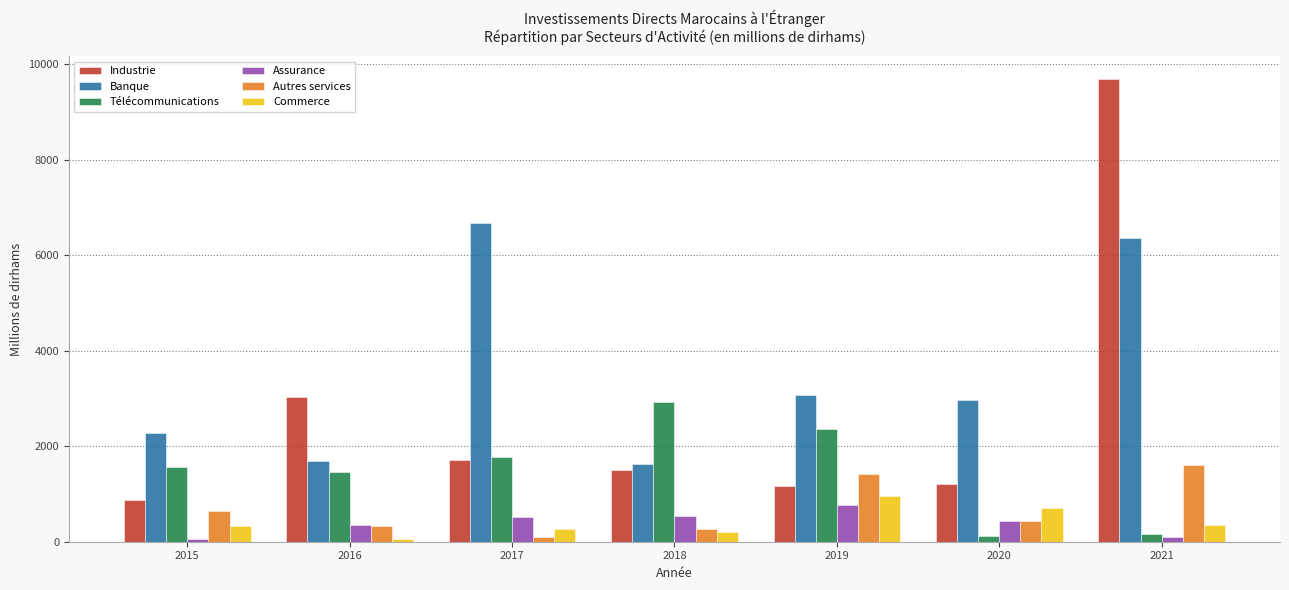

How many distinct data groups are displayed?

6